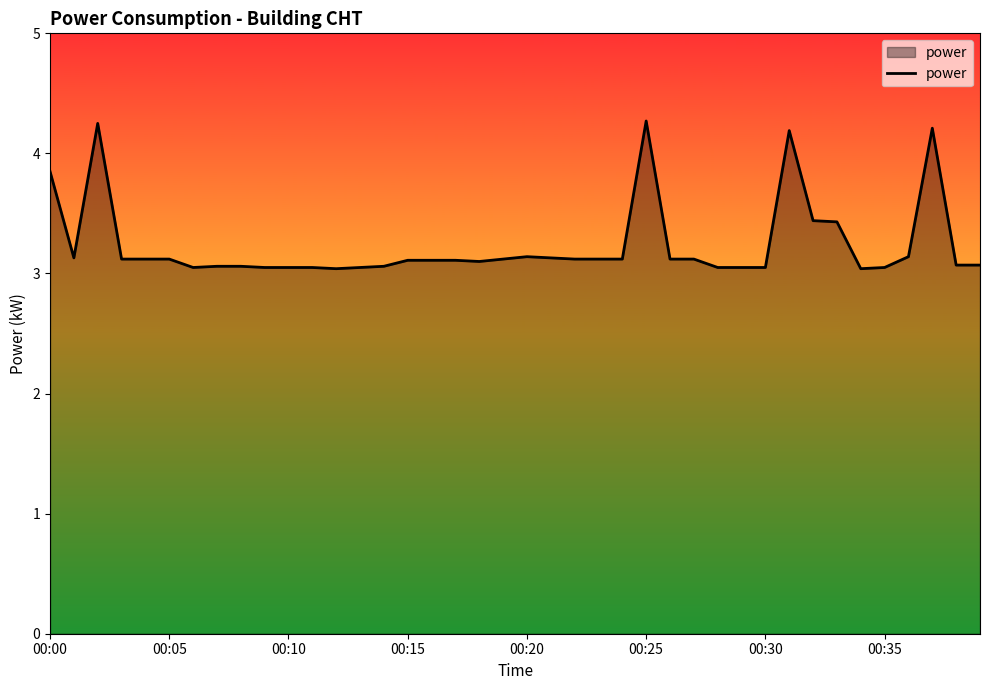

What is the difference between the maximum and minimum values?

1.2